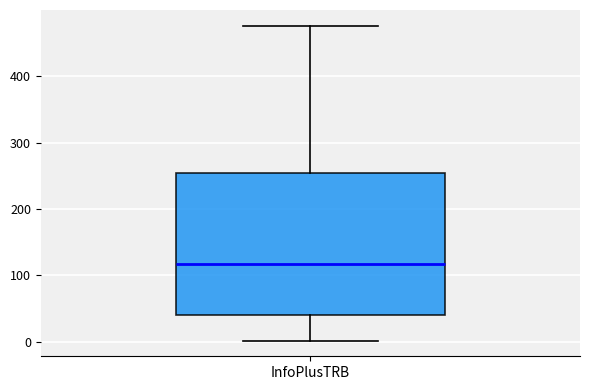

Read this box plot against the y-axis: the position of the median line, the range covered by the box, and the ends of both whiskers. The values are not printed on the chart, so give them approximately, as read against the axis.

median 120, box 40 to 250, whiskers 0 to 480